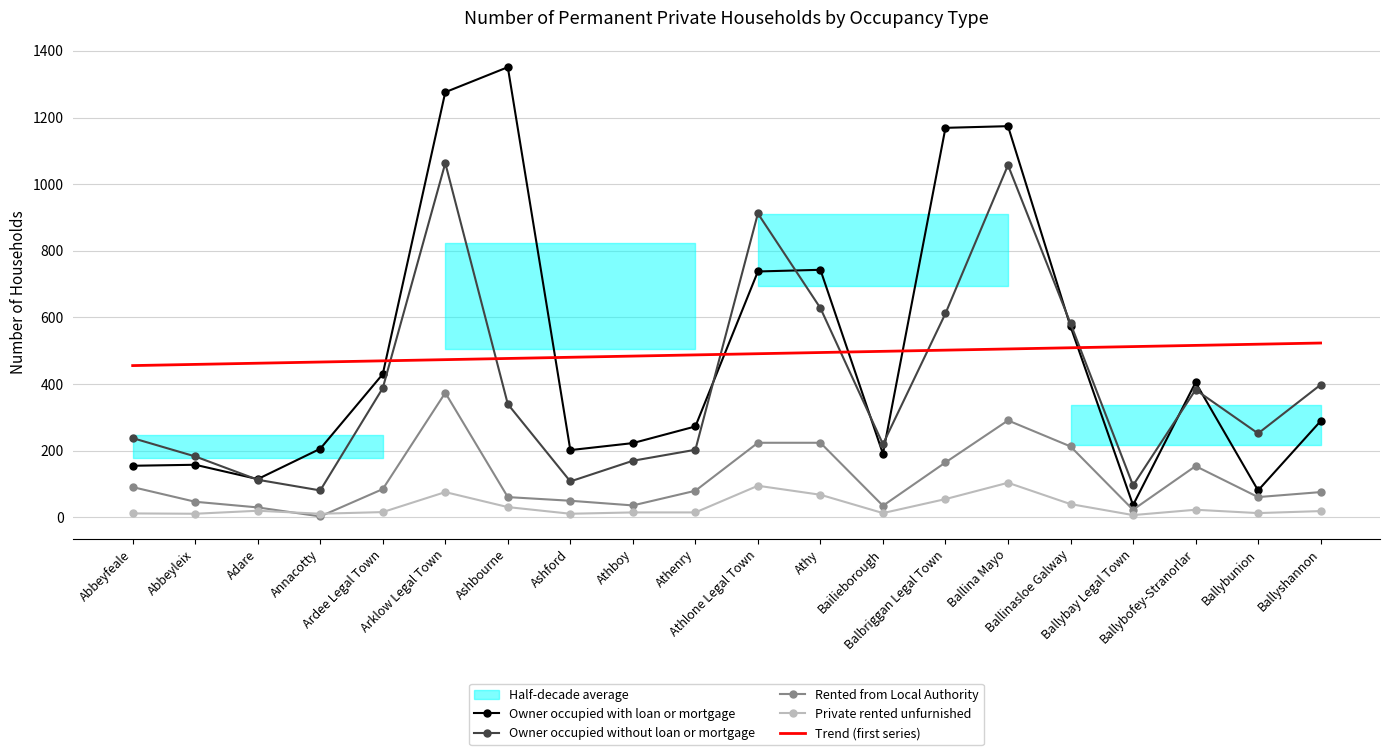

At how many categories does at least one series exceed 14?

20